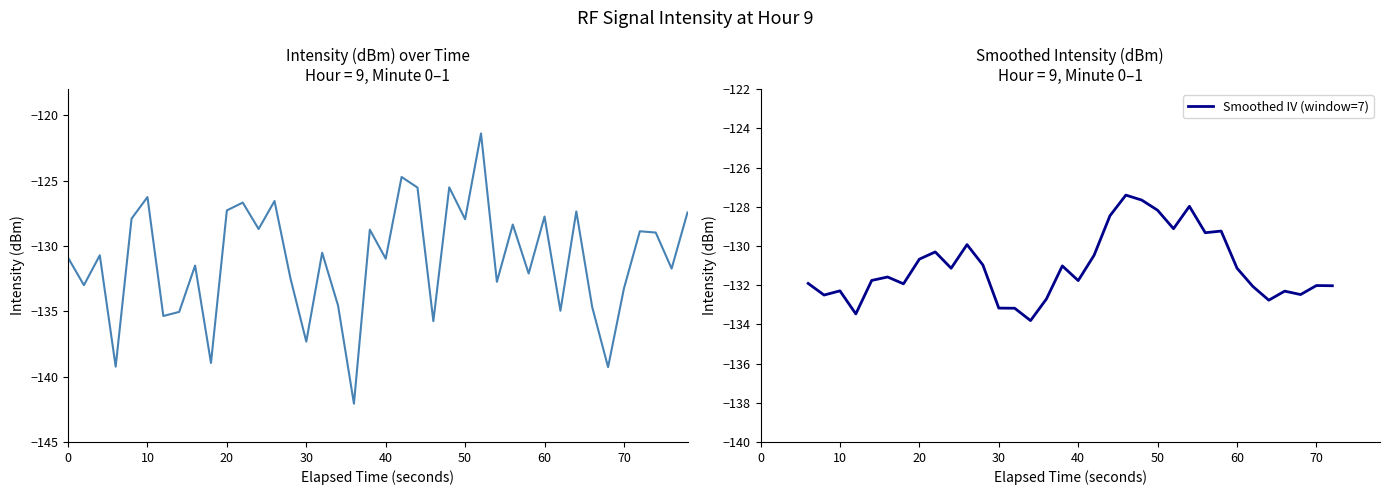

What is the highest value of the Smoothed IV (window=7) series?

-127.4